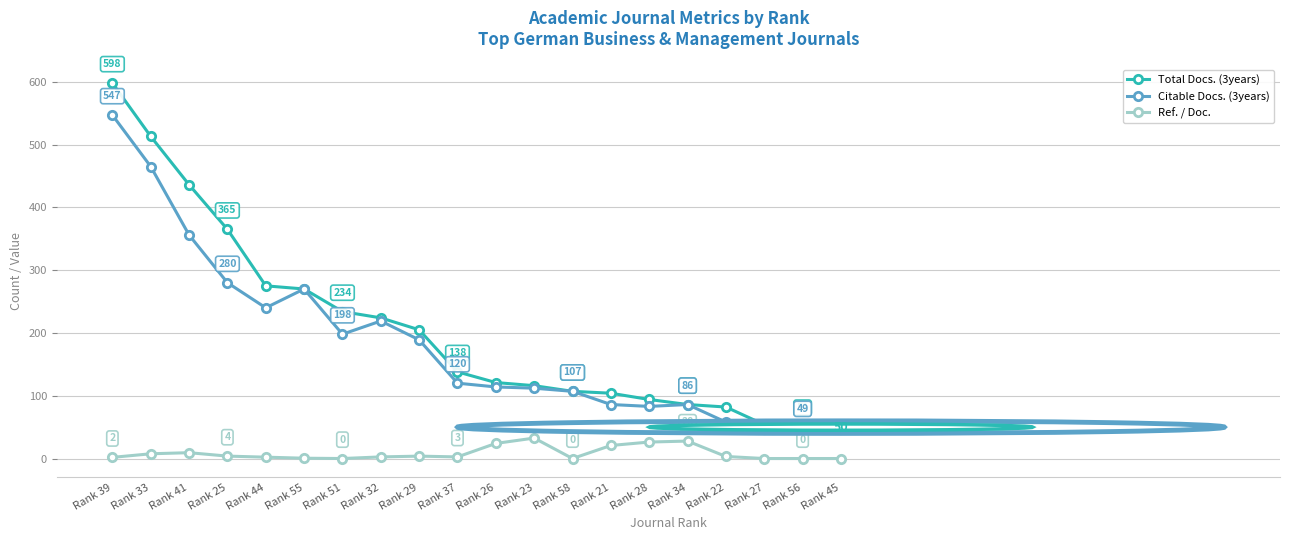

Is it true that Total Docs. (3years) equals 205.0 at Rank 29?

True